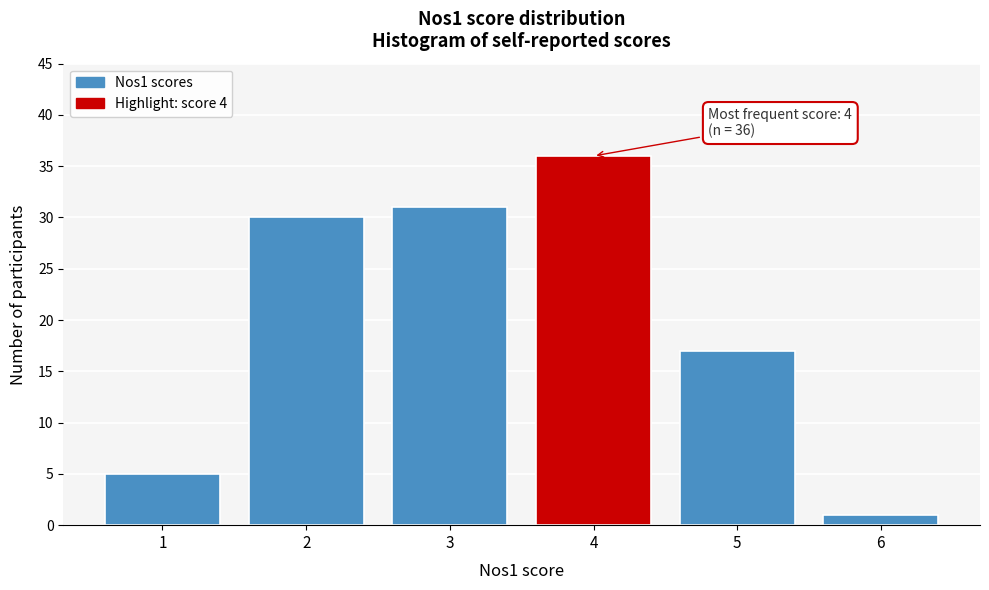

Which range on the x-axis has the tallest bar?

3.5 to 4.5